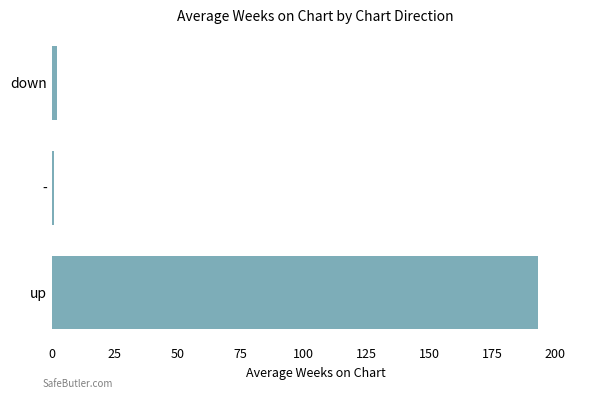

Does the chart contain any negative values?

No